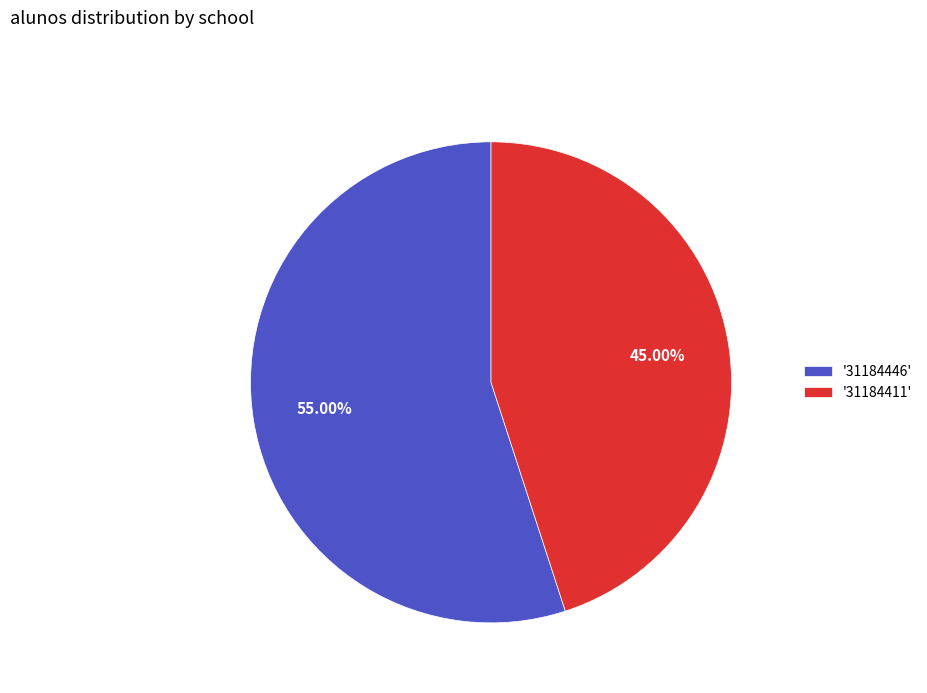

To the nearest percent, what is the average slice percentage?

50%